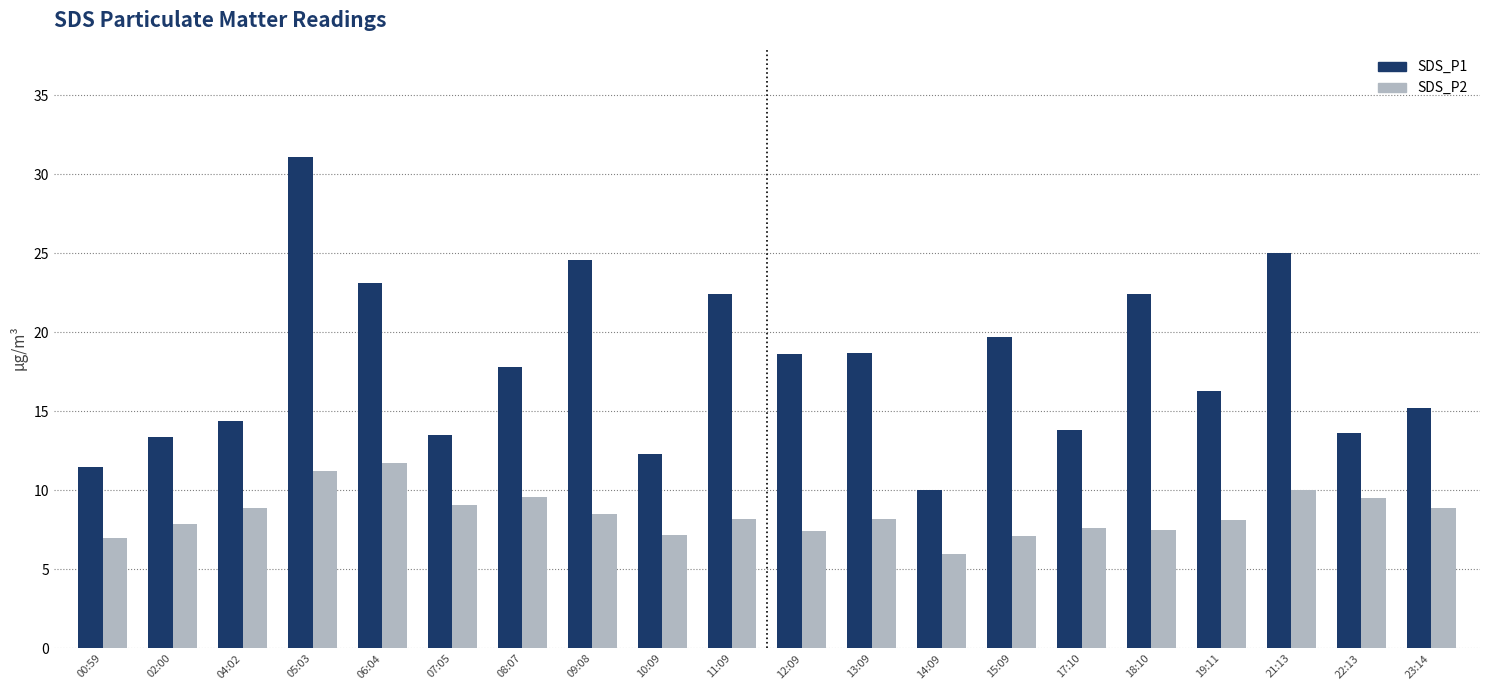

What is the average value of the SDS_P1 series?

17.9